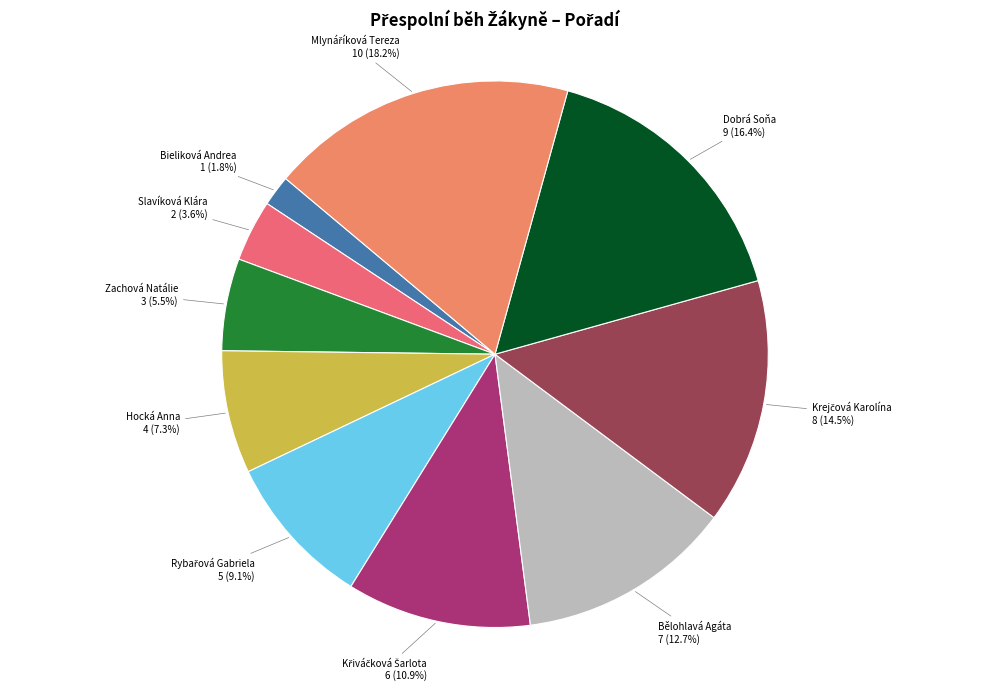

Count the number of slices in the pie.

10